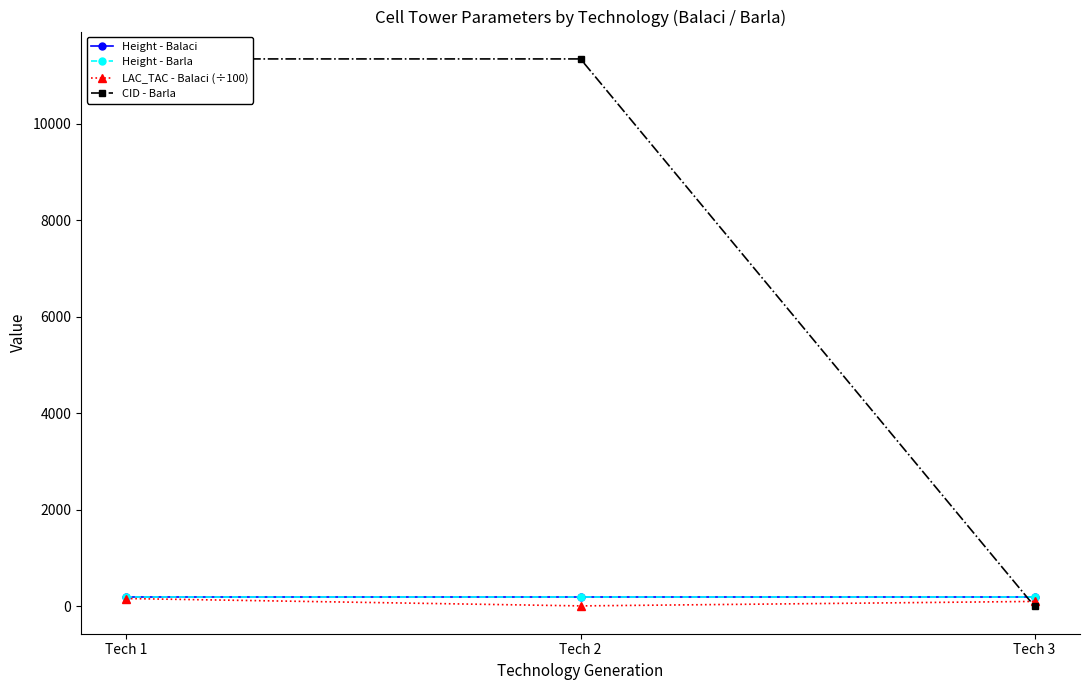

At Tech 2, list the series in order from largest to smallest.

CID - Barla, Height - Barla, Height - Balaci, LAC_TAC - Balaci (÷100)